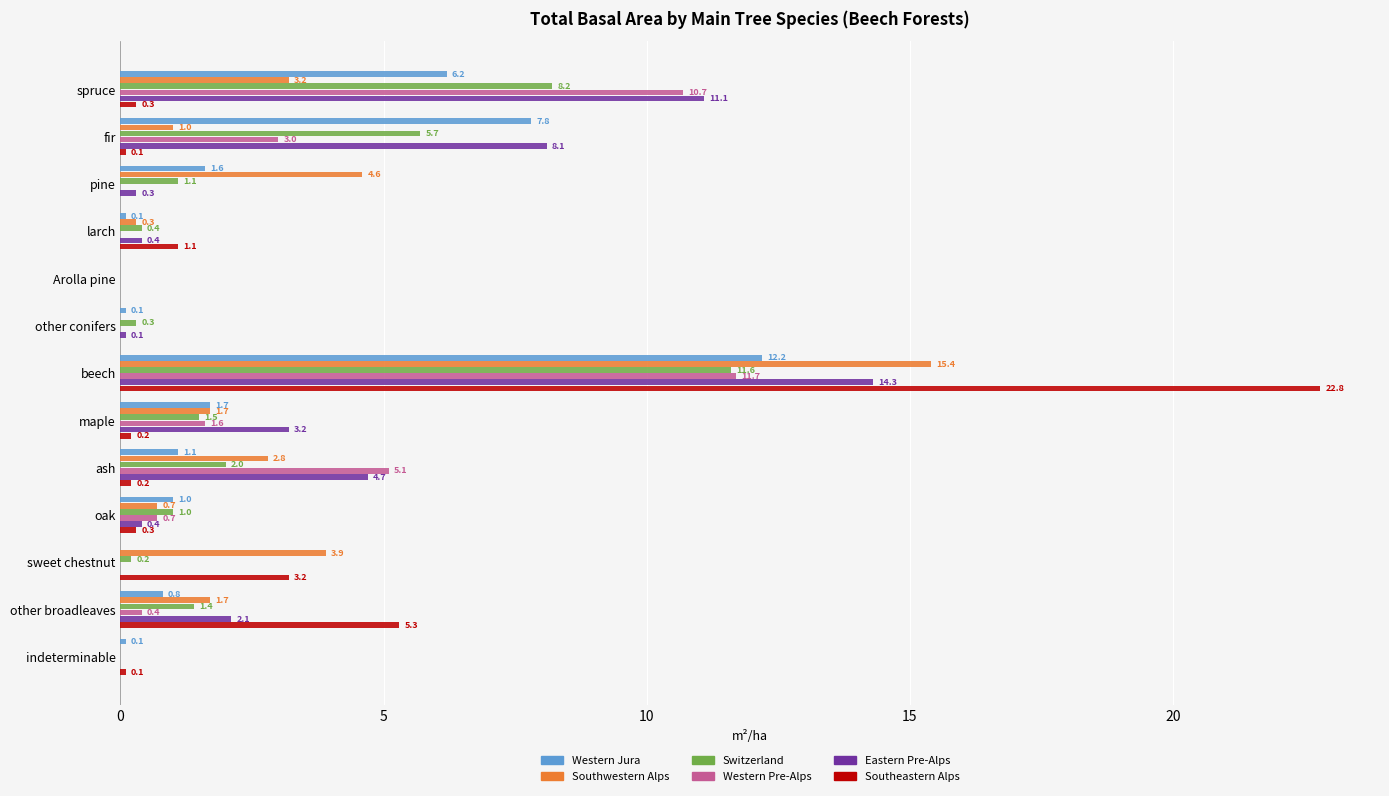

What is the greatest value displayed?

22.8